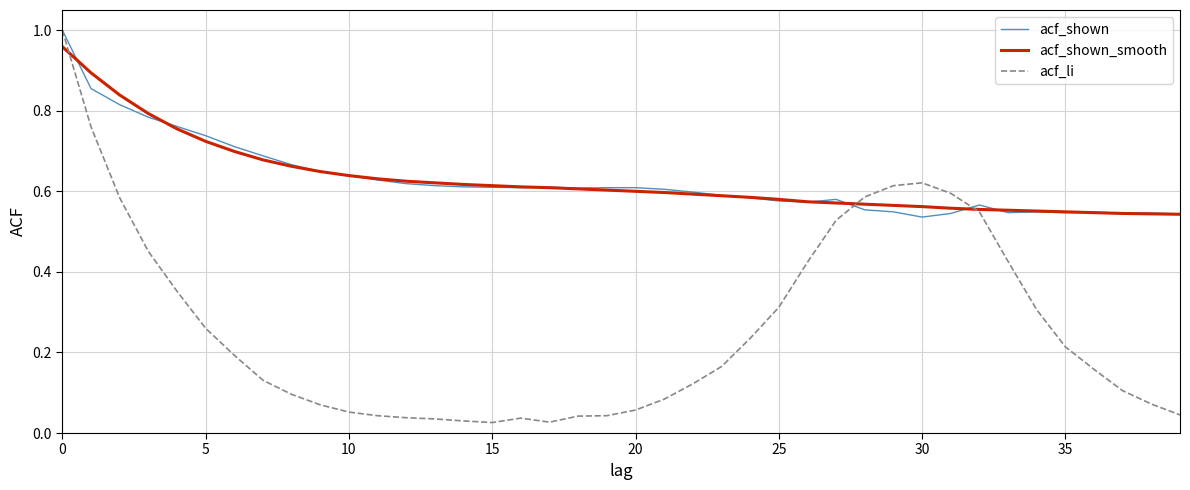

Which series has the widest spread of values?

acf_li